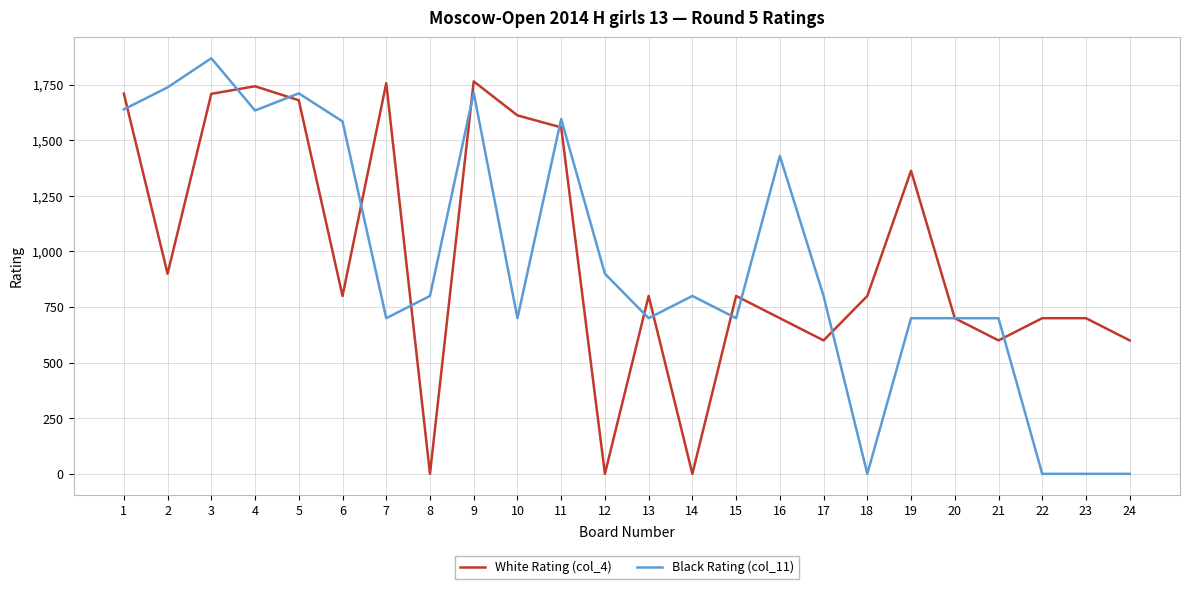

What is the maximum value for White Rating (col_4)?

1765